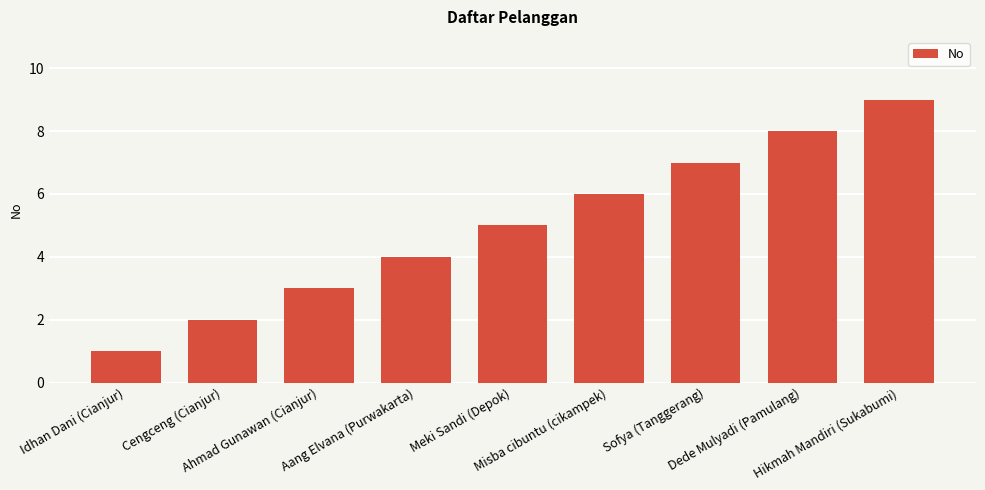

How many data points are less than 5?

4